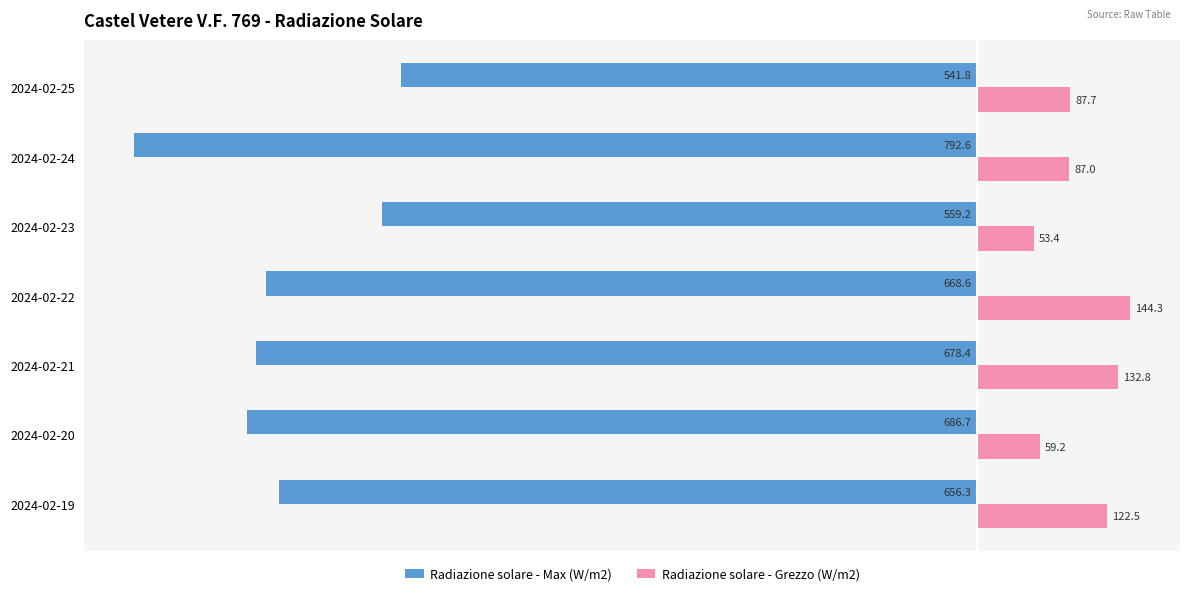

Which series has the largest total across all categories?

Radiazione solare - Grezzo (W/m2)